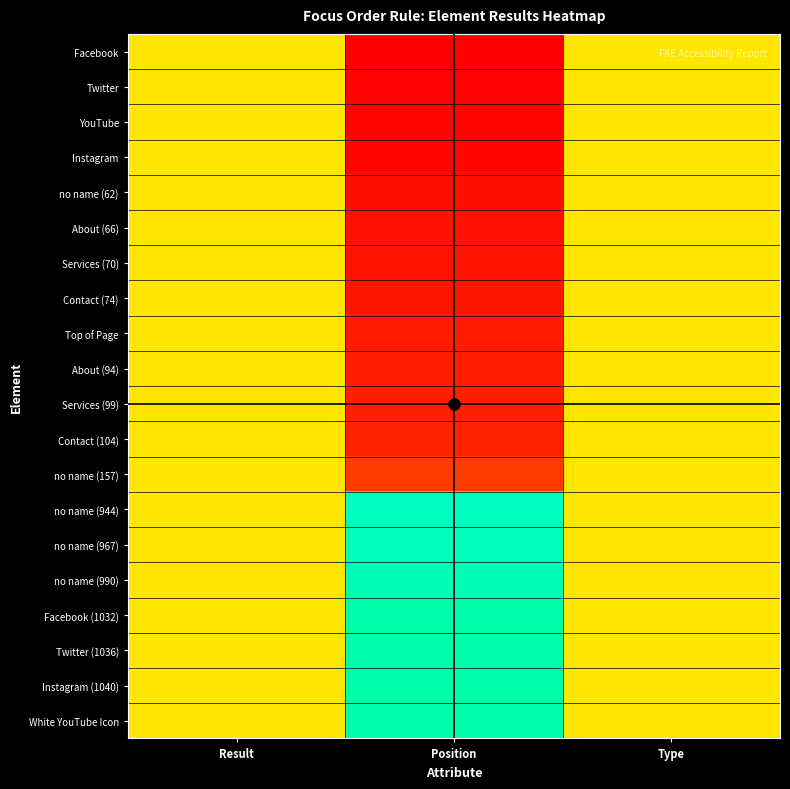

Reading right to left, extract all data points from this chart.

Facebook: Type=0.5	Position=0.0	Result=0.5
Twitter: Type=0.5	Position=0.0	Result=0.5
YouTube: Type=0.5	Position=0.0	Result=0.5
Instagram: Type=0.5	Position=0.0	Result=0.5
no name (62): Type=0.5	Position=0.0	Result=0.5
About (66): Type=0.5	Position=0.0	Result=0.5
Services (70): Type=0.5	Position=0.0	Result=0.5
Contact (74): Type=0.5	Position=0.0	Result=0.5
Top of Page: Type=0.5	Position=0.1	Result=0.5
About (94): Type=0.5	Position=0.1	Result=0.5
Services (99): Type=0.5	Position=0.1	Result=0.5
Contact (104): Type=0.5	Position=0.1	Result=0.5
no name (157): Type=0.5	Position=0.1	Result=0.5
no name (944): Type=0.5	Position=0.9	Result=0.5
no name (967): Type=0.5	Position=0.9	Result=0.5
no name (990): Type=0.5	Position=0.9	Result=0.5
Facebook (1032): Type=0.5	Position=1.0	Result=0.5
Twitter (1036): Type=0.5	Position=1.0	Result=0.5
Instagram (1040): Type=0.5	Position=1.0	Result=0.5
White YouTube Icon: Type=0.5	Position=1.0	Result=0.5